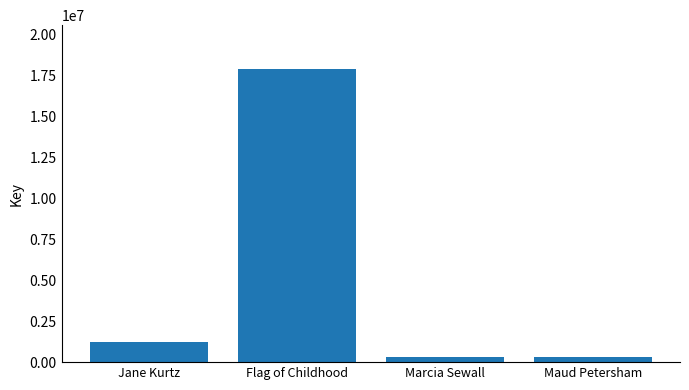

What is the label of the 1st bar from the right?

Maud Petersham